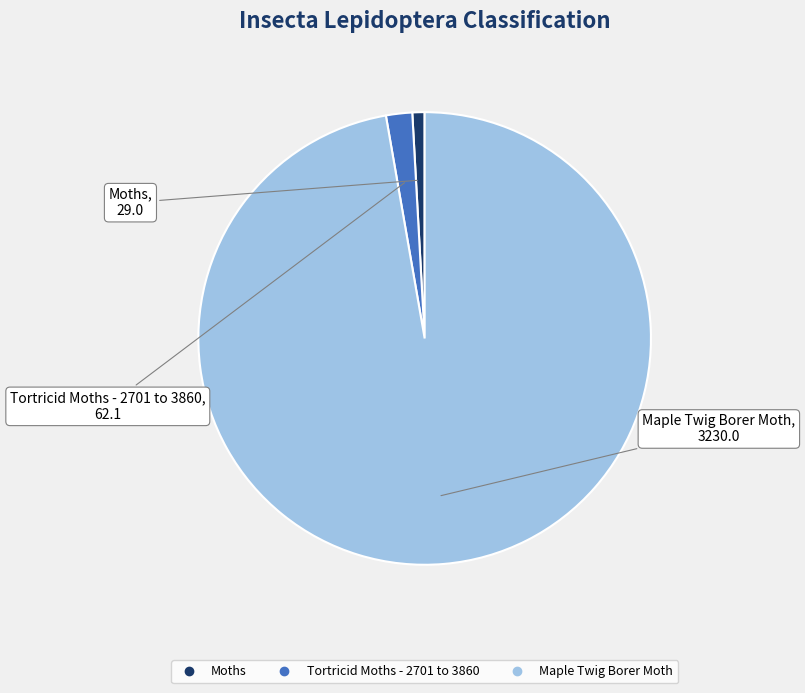

The Moths slice represents 1% of the pie. True or false?

True